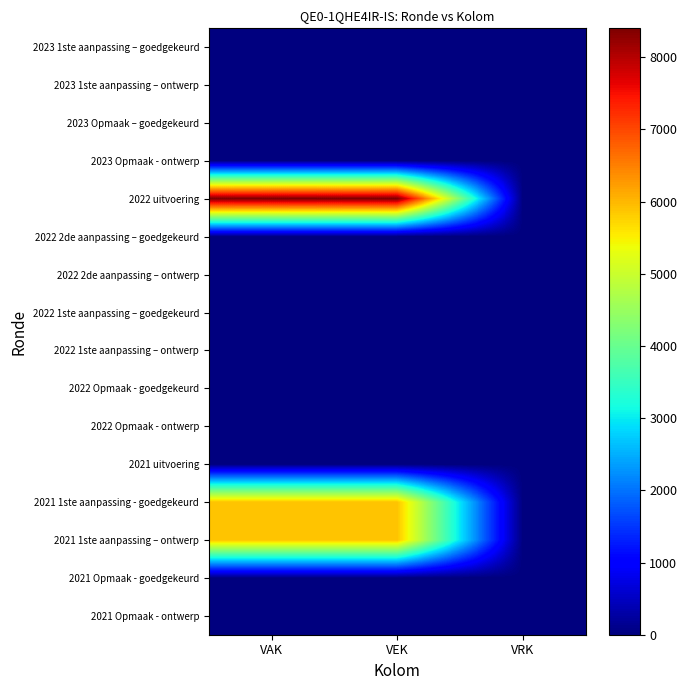

What is the difference between the highest and lowest values at VAK?

8400